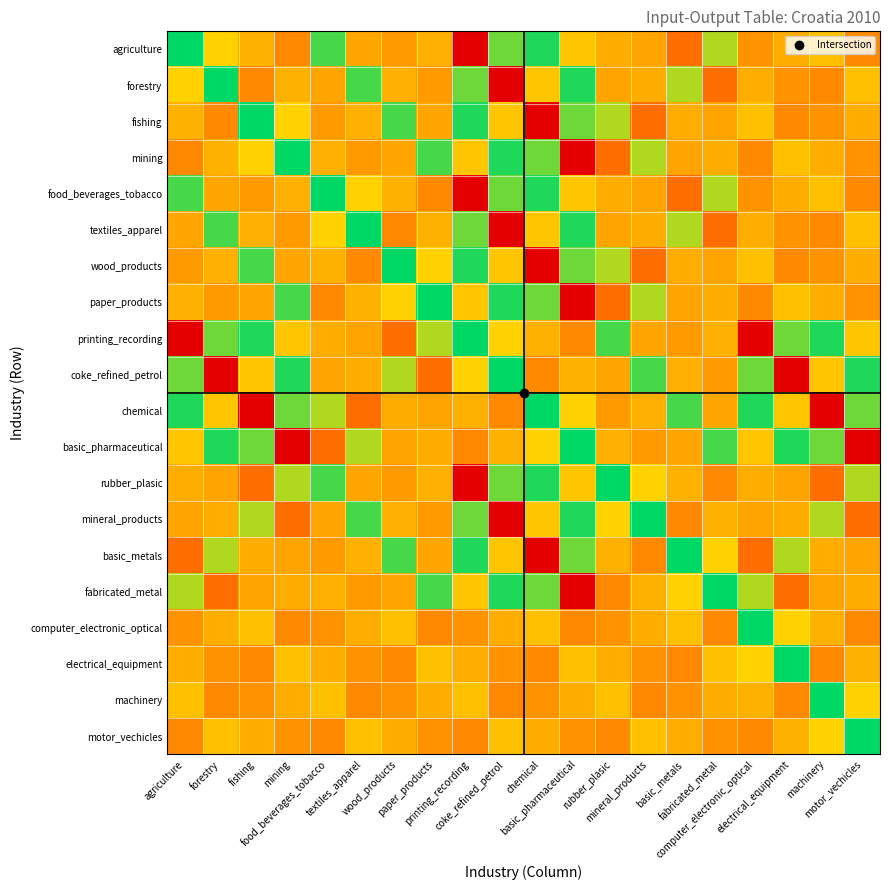

Reading right to left, extract all data points from this chart.

agriculture: motor_vechicles=6.6	machinery=9.0	electrical_equipment=8.2	computer_electronic_optical=7.1	fabricated_metal=11.6	basic_metals=5.4	mineral_products=7.8	rubber_plasic=8.2	basic_pharmaceutical=9.3	chemical=14.5	coke_refined_petrol=12.9	printing_recording=0.0	paper_products=8.3	wood_products=7.4	textiles_apparel=7.9	food_beverages_tobacco=13.7	mining=6.6	fishing=8.4	forestry=9.8	agriculture=15.1
forestry: motor_vechicles=9.0	machinery=6.6	electrical_equipment=7.1	computer_electronic_optical=8.2	fabricated_metal=5.4	basic_metals=11.6	mineral_products=8.2	rubber_plasic=7.8	basic_pharmaceutical=14.5	chemical=9.3	coke_refined_petrol=0.0	printing_recording=12.9	paper_products=7.4	wood_products=8.3	textiles_apparel=13.7	food_beverages_tobacco=7.9	mining=8.4	fishing=6.6	forestry=15.1	agriculture=9.8
fishing: motor_vechicles=8.2	machinery=7.1	electrical_equipment=6.6	computer_electronic_optical=9.0	fabricated_metal=7.8	basic_metals=8.2	mineral_products=5.4	rubber_plasic=11.6	basic_pharmaceutical=12.9	chemical=0.0	coke_refined_petrol=9.3	printing_recording=14.5	paper_products=7.9	wood_products=13.7	textiles_apparel=8.3	food_beverages_tobacco=7.4	mining=9.8	fishing=15.1	forestry=6.6	agriculture=8.4
mining: motor_vechicles=7.1	machinery=8.2	electrical_equipment=9.0	computer_electronic_optical=6.6	fabricated_metal=8.2	basic_metals=7.8	mineral_products=11.6	rubber_plasic=5.4	basic_pharmaceutical=0.0	chemical=12.9	coke_refined_petrol=14.5	printing_recording=9.3	paper_products=13.7	wood_products=7.9	textiles_apparel=7.4	food_beverages_tobacco=8.3	mining=15.1	fishing=9.8	forestry=8.4	agriculture=6.6
food_beverages_tobacco: motor_vechicles=6.6	machinery=9.0	electrical_equipment=8.2	computer_electronic_optical=7.1	fabricated_metal=11.6	basic_metals=5.4	mineral_products=7.8	rubber_plasic=8.2	basic_pharmaceutical=9.3	chemical=14.5	coke_refined_petrol=12.9	printing_recording=0.0	paper_products=6.6	wood_products=8.4	textiles_apparel=9.8	food_beverages_tobacco=15.1	mining=8.3	fishing=7.4	forestry=7.9	agriculture=13.7
textiles_apparel: motor_vechicles=9.0	machinery=6.6	electrical_equipment=7.1	computer_electronic_optical=8.2	fabricated_metal=5.4	basic_metals=11.6	mineral_products=8.2	rubber_plasic=7.8	basic_pharmaceutical=14.5	chemical=9.3	coke_refined_petrol=0.0	printing_recording=12.9	paper_products=8.4	wood_products=6.6	textiles_apparel=15.1	food_beverages_tobacco=9.8	mining=7.4	fishing=8.3	forestry=13.7	agriculture=7.9
wood_products: motor_vechicles=8.2	machinery=7.1	electrical_equipment=6.6	computer_electronic_optical=9.0	fabricated_metal=7.8	basic_metals=8.2	mineral_products=5.4	rubber_plasic=11.6	basic_pharmaceutical=12.9	chemical=0.0	coke_refined_petrol=9.3	printing_recording=14.5	paper_products=9.8	wood_products=15.1	textiles_apparel=6.6	food_beverages_tobacco=8.4	mining=7.9	fishing=13.7	forestry=8.3	agriculture=7.4
paper_products: motor_vechicles=7.1	machinery=8.2	electrical_equipment=9.0	computer_electronic_optical=6.6	fabricated_metal=8.2	basic_metals=7.8	mineral_products=11.6	rubber_plasic=5.4	basic_pharmaceutical=0.0	chemical=12.9	coke_refined_petrol=14.5	printing_recording=9.3	paper_products=15.1	wood_products=9.8	textiles_apparel=8.4	food_beverages_tobacco=6.6	mining=13.7	fishing=7.9	forestry=7.4	agriculture=8.3
printing_recording: motor_vechicles=9.3	machinery=14.5	electrical_equipment=12.9	computer_electronic_optical=0.0	fabricated_metal=8.3	basic_metals=7.4	mineral_products=7.9	rubber_plasic=13.7	basic_pharmaceutical=6.6	chemical=8.4	coke_refined_petrol=9.8	printing_recording=15.1	paper_products=11.6	wood_products=5.4	textiles_apparel=7.8	food_beverages_tobacco=8.2	mining=9.3	fishing=14.5	forestry=12.9	agriculture=0.0
coke_refined_petrol: motor_vechicles=14.5	machinery=9.3	electrical_equipment=0.0	computer_electronic_optical=12.9	fabricated_metal=7.4	basic_metals=8.3	mineral_products=13.7	rubber_plasic=7.9	basic_pharmaceutical=8.4	chemical=6.6	coke_refined_petrol=15.1	printing_recording=9.8	paper_products=5.4	wood_products=11.6	textiles_apparel=8.2	food_beverages_tobacco=7.8	mining=14.5	fishing=9.3	forestry=0.0	agriculture=12.9
chemical: motor_vechicles=12.9	machinery=0.0	electrical_equipment=9.3	computer_electronic_optical=14.5	fabricated_metal=7.9	basic_metals=13.7	mineral_products=8.3	rubber_plasic=7.4	basic_pharmaceutical=9.8	chemical=15.1	coke_refined_petrol=6.6	printing_recording=8.4	paper_products=7.8	wood_products=8.2	textiles_apparel=5.4	food_beverages_tobacco=11.6	mining=12.9	fishing=0.0	forestry=9.3	agriculture=14.5
basic_pharmaceutical: motor_vechicles=0.0	machinery=12.9	electrical_equipment=14.5	computer_electronic_optical=9.3	fabricated_metal=13.7	basic_metals=7.9	mineral_products=7.4	rubber_plasic=8.3	basic_pharmaceutical=15.1	chemical=9.8	coke_refined_petrol=8.4	printing_recording=6.6	paper_products=8.2	wood_products=7.8	textiles_apparel=11.6	food_beverages_tobacco=5.4	mining=0.0	fishing=12.9	forestry=14.5	agriculture=9.3
rubber_plasic: motor_vechicles=11.6	machinery=5.4	electrical_equipment=7.8	computer_electronic_optical=8.2	fabricated_metal=6.6	basic_metals=8.4	mineral_products=9.8	rubber_plasic=15.1	basic_pharmaceutical=9.3	chemical=14.5	coke_refined_petrol=12.9	printing_recording=0.0	paper_products=8.3	wood_products=7.4	textiles_apparel=7.9	food_beverages_tobacco=13.7	mining=11.6	fishing=5.4	forestry=7.8	agriculture=8.2
mineral_products: motor_vechicles=5.4	machinery=11.6	electrical_equipment=8.2	computer_electronic_optical=7.8	fabricated_metal=8.4	basic_metals=6.6	mineral_products=15.1	rubber_plasic=9.8	basic_pharmaceutical=14.5	chemical=9.3	coke_refined_petrol=0.0	printing_recording=12.9	paper_products=7.4	wood_products=8.3	textiles_apparel=13.7	food_beverages_tobacco=7.9	mining=5.4	fishing=11.6	forestry=8.2	agriculture=7.8
basic_metals: motor_vechicles=7.8	machinery=8.2	electrical_equipment=11.6	computer_electronic_optical=5.4	fabricated_metal=9.8	basic_metals=15.1	mineral_products=6.6	rubber_plasic=8.4	basic_pharmaceutical=12.9	chemical=0.0	coke_refined_petrol=9.3	printing_recording=14.5	paper_products=7.9	wood_products=13.7	textiles_apparel=8.3	food_beverages_tobacco=7.4	mining=7.8	fishing=8.2	forestry=11.6	agriculture=5.4
fabricated_metal: motor_vechicles=8.2	machinery=7.8	electrical_equipment=5.4	computer_electronic_optical=11.6	fabricated_metal=15.1	basic_metals=9.8	mineral_products=8.4	rubber_plasic=6.6	basic_pharmaceutical=0.0	chemical=12.9	coke_refined_petrol=14.5	printing_recording=9.3	paper_products=13.7	wood_products=7.9	textiles_apparel=7.4	food_beverages_tobacco=8.3	mining=8.2	fishing=7.8	forestry=5.4	agriculture=11.6
computer_electronic_optical: motor_vechicles=6.6	machinery=8.4	electrical_equipment=9.8	computer_electronic_optical=15.1	fabricated_metal=6.6	basic_metals=9.0	mineral_products=8.2	rubber_plasic=7.1	basic_pharmaceutical=6.6	chemical=9.0	coke_refined_petrol=8.2	printing_recording=7.1	paper_products=6.6	wood_products=9.0	textiles_apparel=8.2	food_beverages_tobacco=7.1	mining=6.6	fishing=9.0	forestry=8.2	agriculture=7.1
electrical_equipment: motor_vechicles=8.4	machinery=6.6	electrical_equipment=15.1	computer_electronic_optical=9.8	fabricated_metal=9.0	basic_metals=6.6	mineral_products=7.1	rubber_plasic=8.2	basic_pharmaceutical=9.0	chemical=6.6	coke_refined_petrol=7.1	printing_recording=8.2	paper_products=9.0	wood_products=6.6	textiles_apparel=7.1	food_beverages_tobacco=8.2	mining=9.0	fishing=6.6	forestry=7.1	agriculture=8.2
machinery: motor_vechicles=9.8	machinery=15.1	electrical_equipment=6.6	computer_electronic_optical=8.4	fabricated_metal=8.2	basic_metals=7.1	mineral_products=6.6	rubber_plasic=9.0	basic_pharmaceutical=8.2	chemical=7.1	coke_refined_petrol=6.6	printing_recording=9.0	paper_products=8.2	wood_products=7.1	textiles_apparel=6.6	food_beverages_tobacco=9.0	mining=8.2	fishing=7.1	forestry=6.6	agriculture=9.0
motor_vechicles: motor_vechicles=15.1	machinery=9.8	electrical_equipment=8.4	computer_electronic_optical=6.6	fabricated_metal=7.1	basic_metals=8.2	mineral_products=9.0	rubber_plasic=6.6	basic_pharmaceutical=7.1	chemical=8.2	coke_refined_petrol=9.0	printing_recording=6.6	paper_products=7.1	wood_products=8.2	textiles_apparel=9.0	food_beverages_tobacco=6.6	mining=7.1	fishing=8.2	forestry=9.0	agriculture=6.6